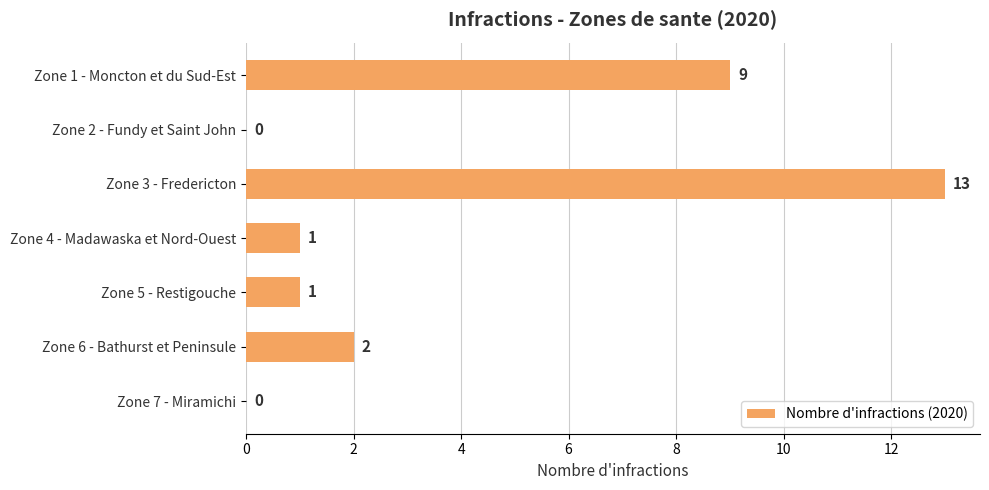

Reading bottom to top, what are all the values shown in this chart?

Zone 7 - Miramichi=0	Zone 6 - Bathurst et Peninsule=2	Zone 5 - Restigouche=1	Zone 4 - Madawaska et Nord-Ouest=1	Zone 3 - Fredericton=13	Zone 2 - Fundy et Saint John=0	Zone 1 - Moncton et du Sud-Est=9